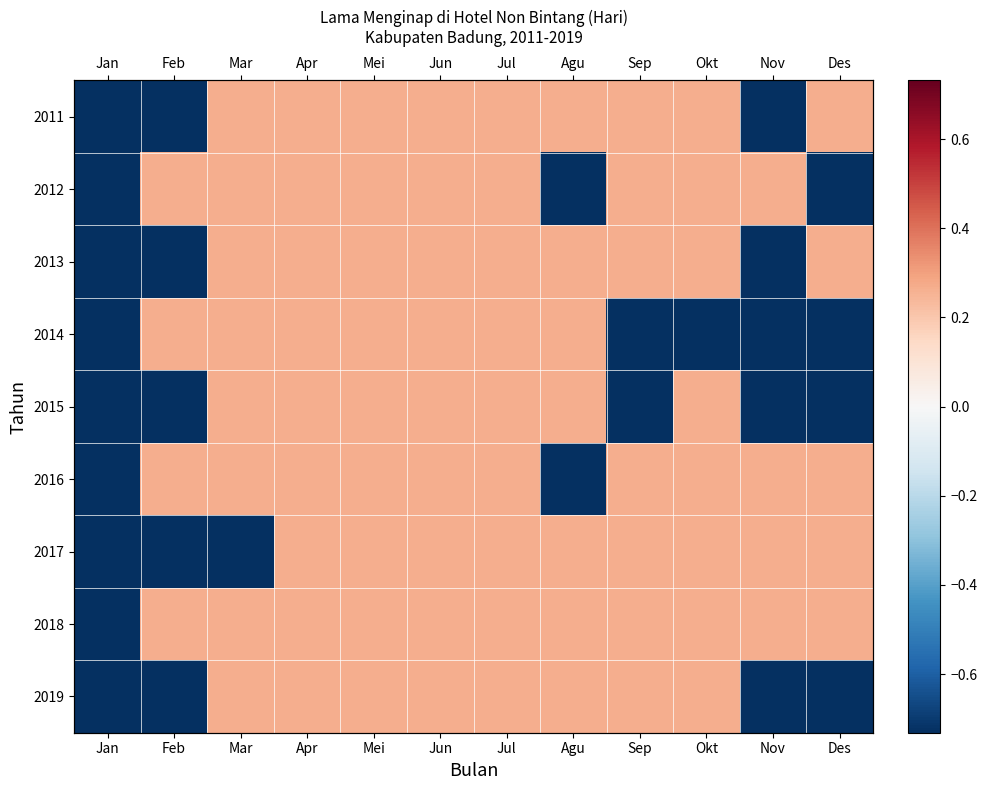

Is the value of 2014 at Agu greater than the value of 2018 at Des?

No